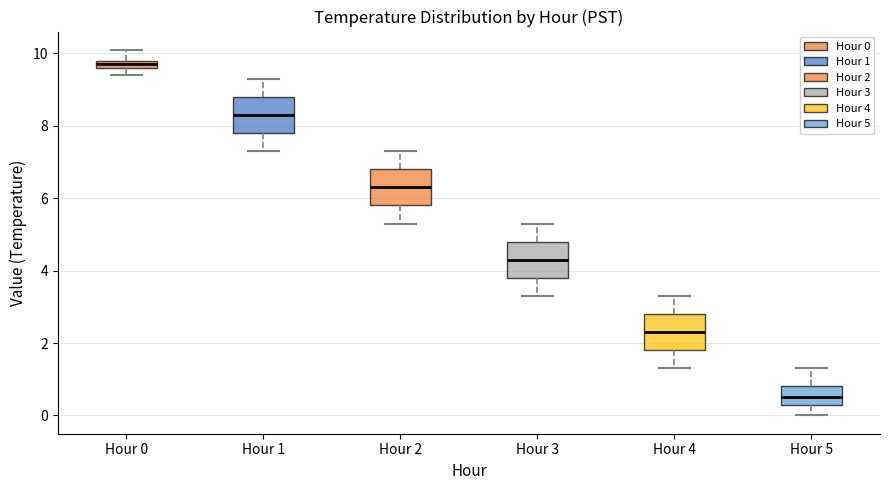

Which box's median line is the lowest?

Hour 5